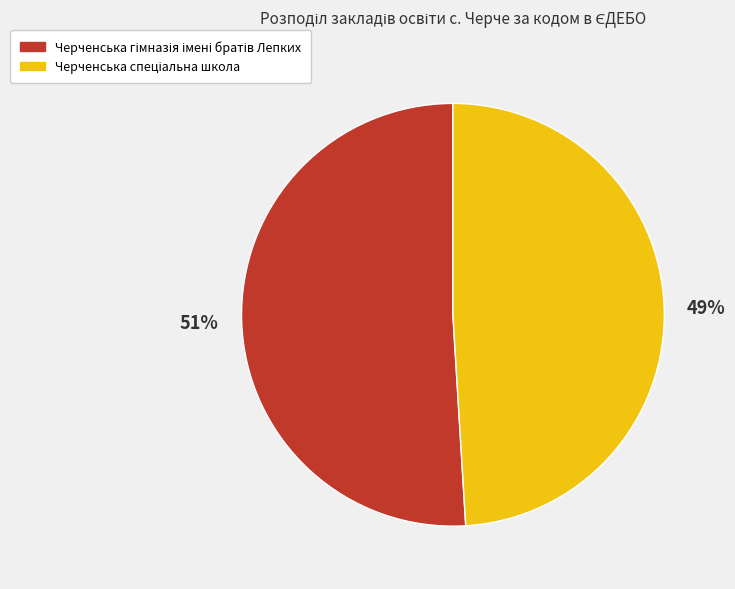

To the nearest percent, what is the difference between the largest and smallest slice percentages?

2%